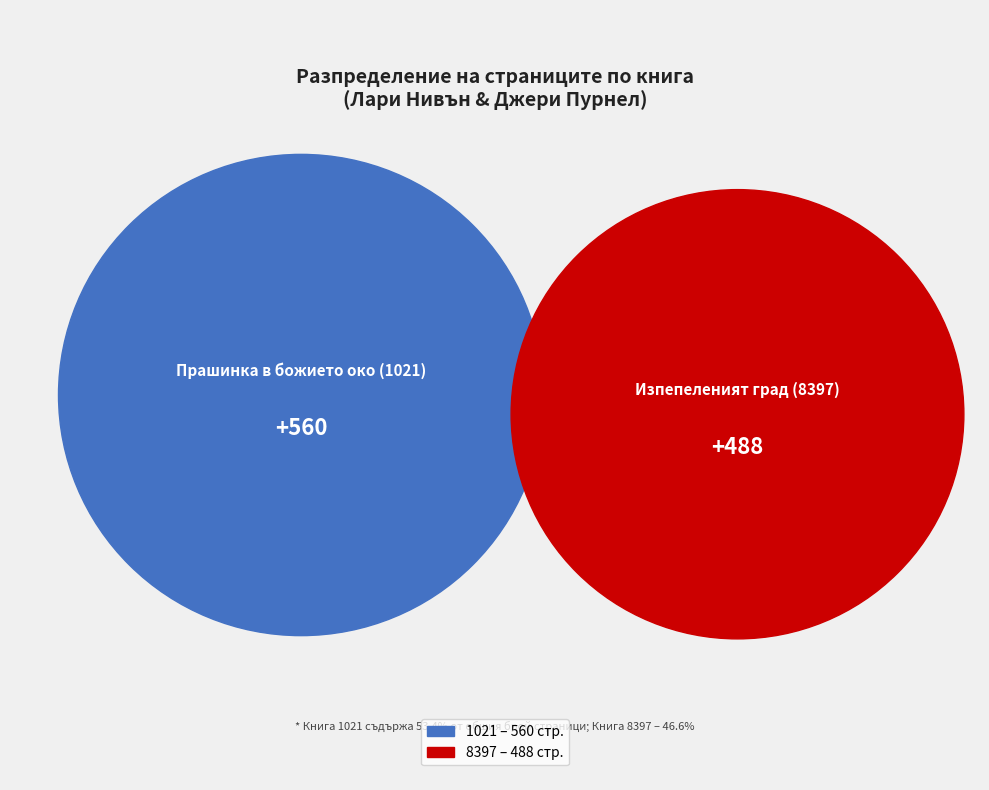

Rank the categories by value from highest to lowest.

1021, 8397